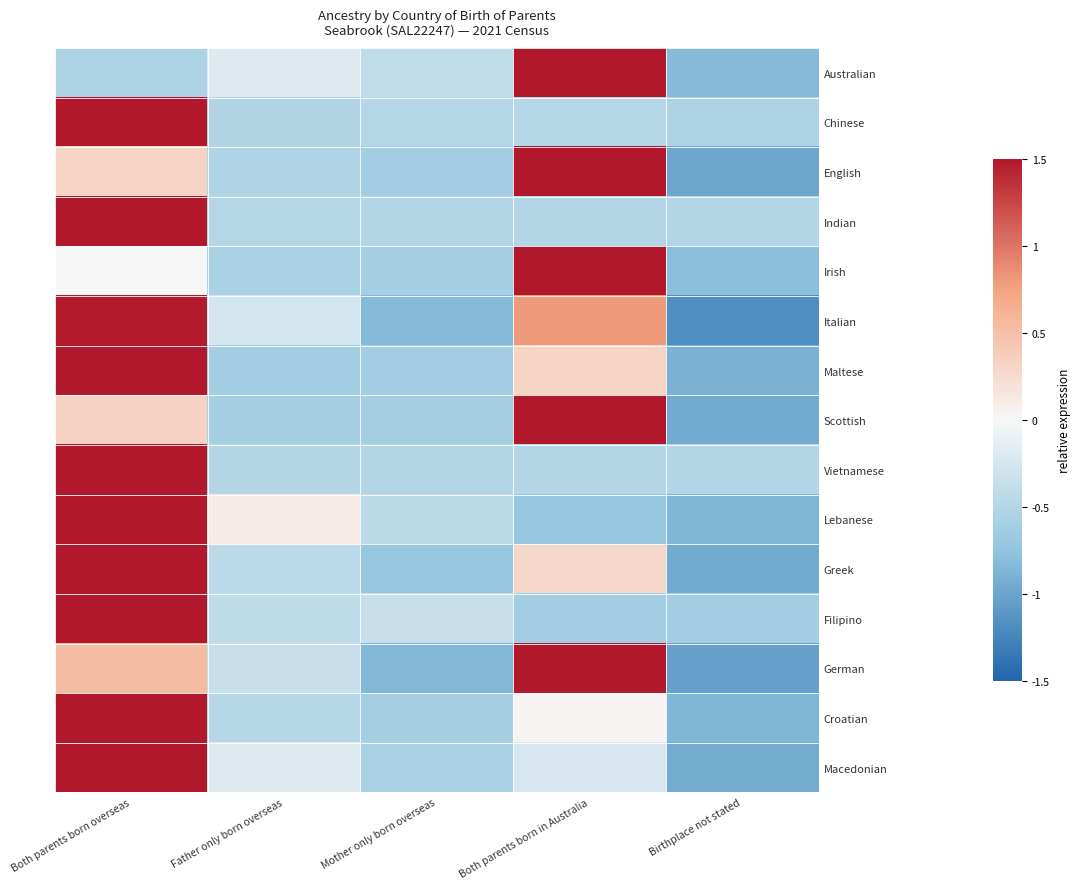

At which category is the sum across all series the highest?

Both parents born overseas